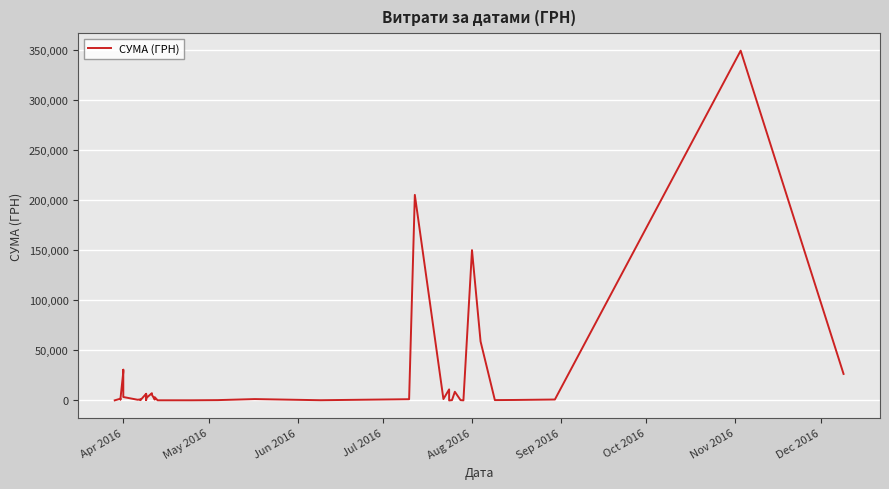

What is the value of the 36th point from the left?

361.8